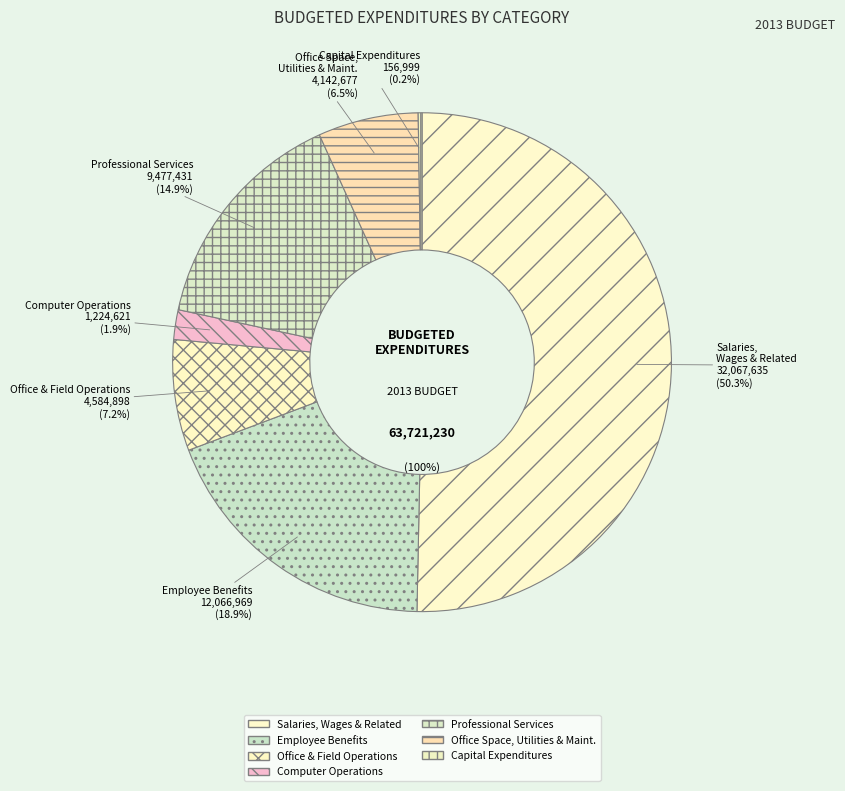

Do Professional Services and Computer Operations together represent more than half of the pie?

No